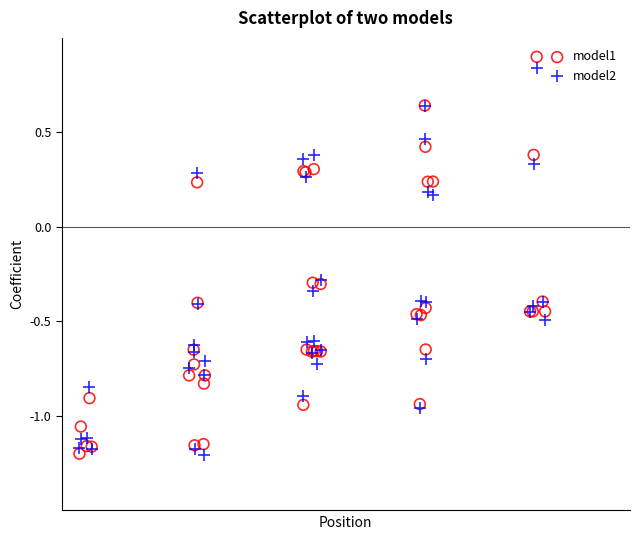

Which series has the largest Y range (max minus min)?

model1